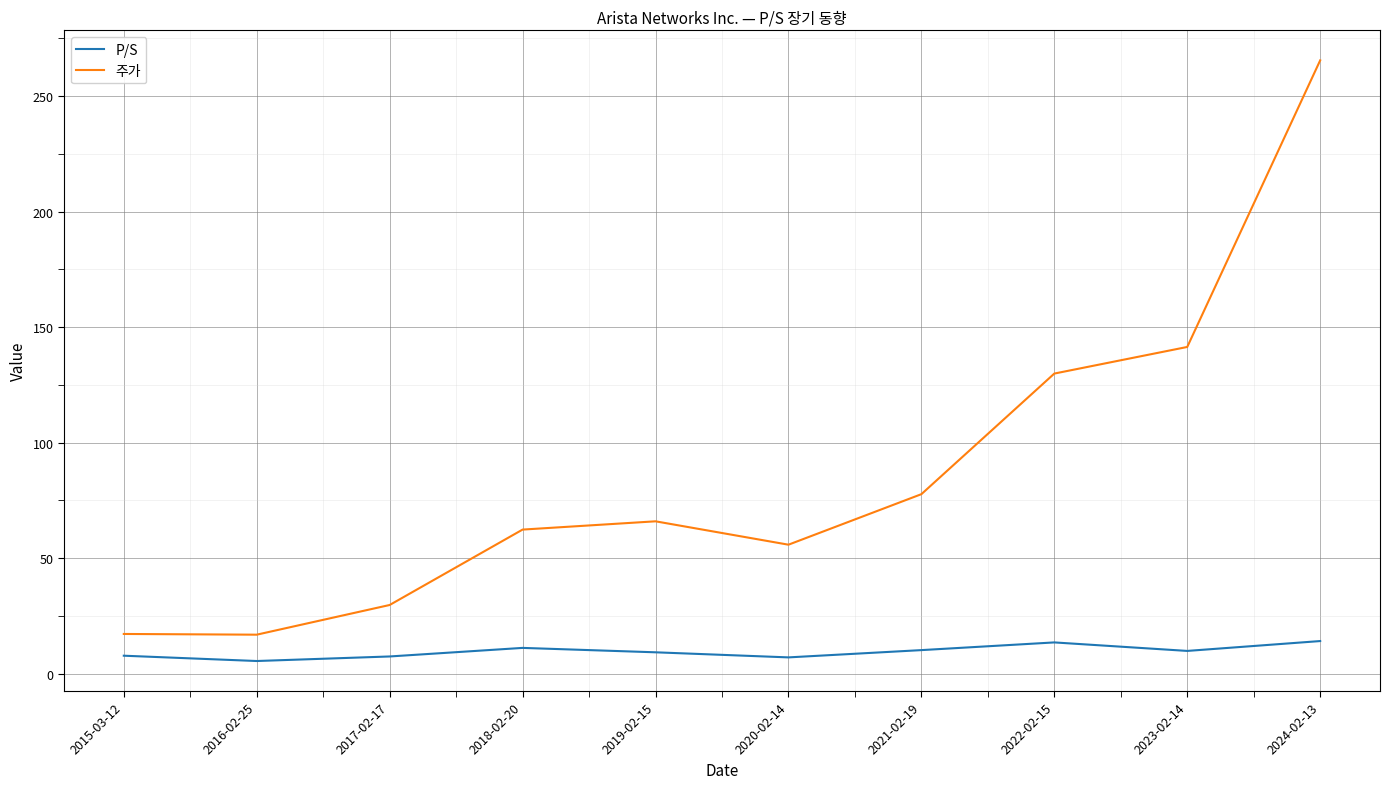

What is the maximum value for 주가?

265.5